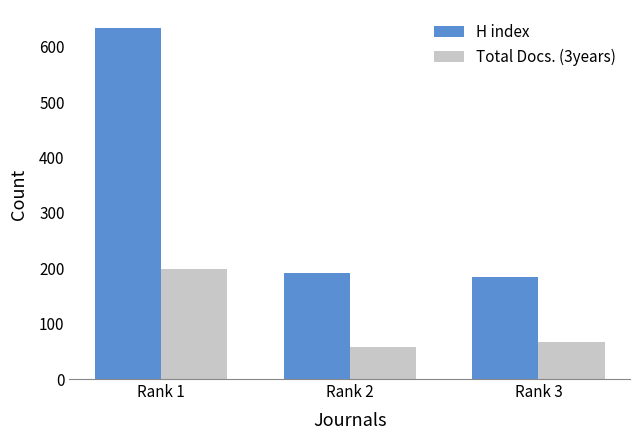

Reading left to right, list all the values displayed in this chart.

H index: Rank 1=635	Rank 2=192	Rank 3=185
Total Docs. (3years): Rank 1=198	Rank 2=57	Rank 3=67